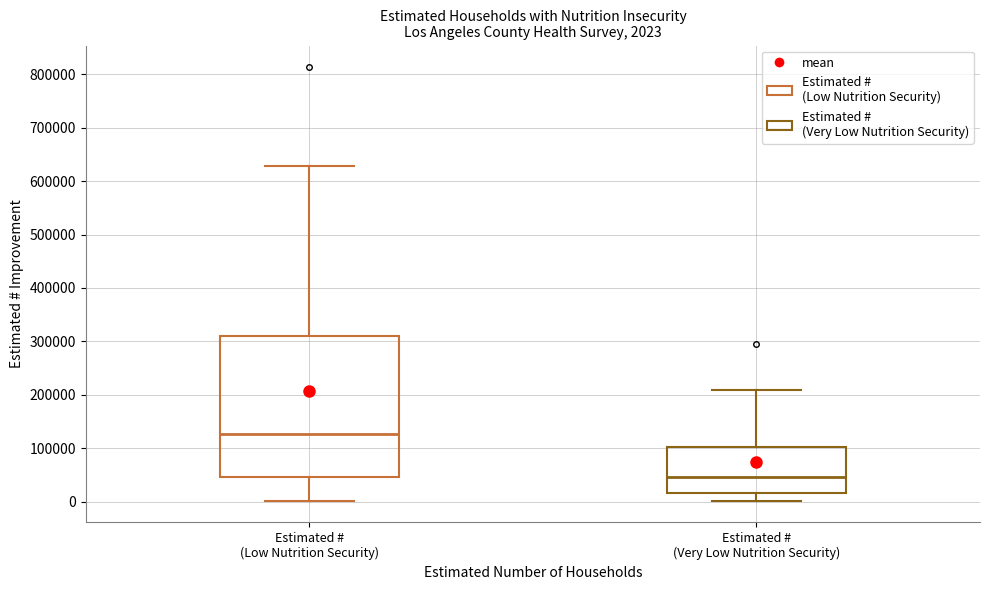

Which box's median line is the lowest?

Estimated # (Very Low Nutrition Security)